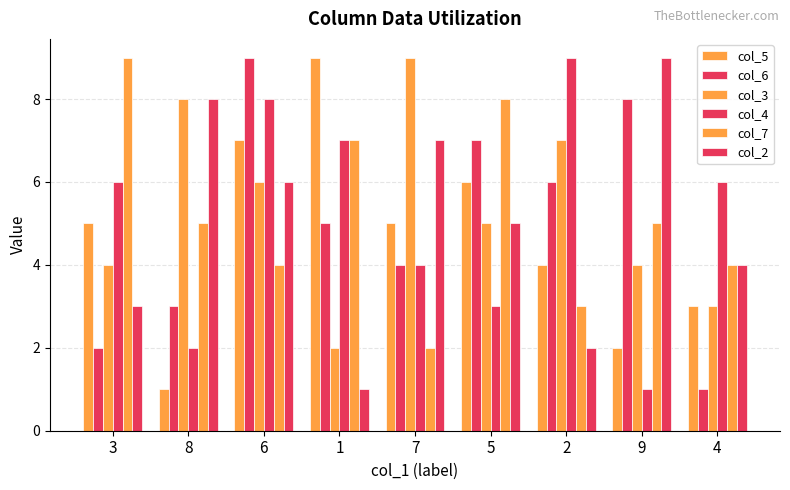

At which label does col_3 reach its minimum?

1